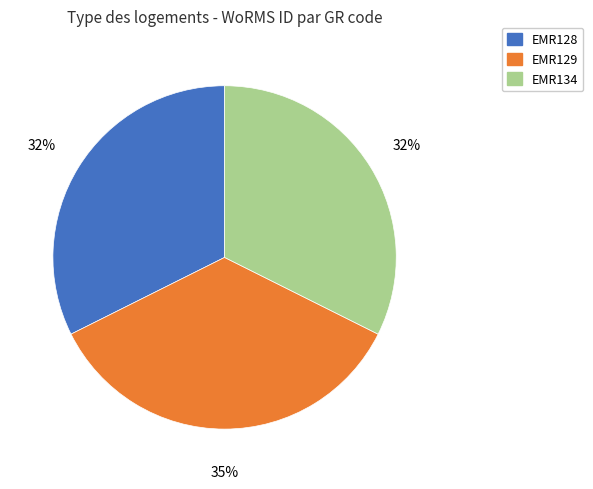

How many segments does this pie chart have?

3